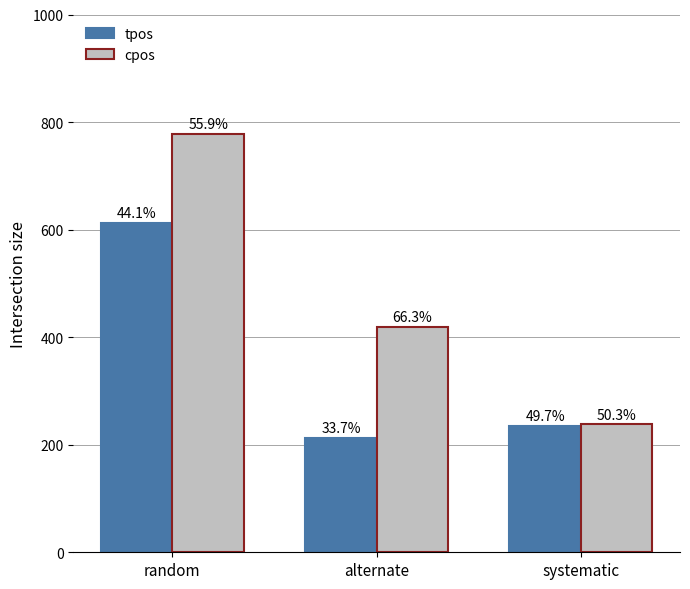

What are all the series names shown in the legend?

tpos, cpos